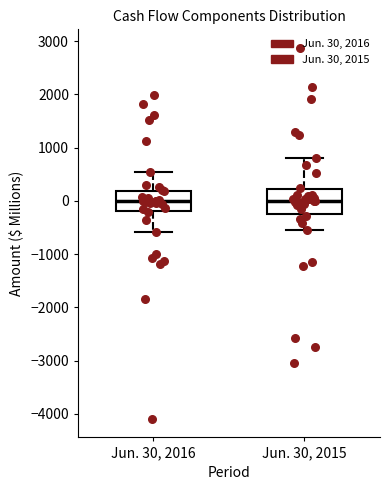

Reading left to right, read every box against the y-axis: the position of its median line, the range the box covers, and the ends of its whiskers. The values are not printed on the chart, so give them approximately, as read against the axis.

Jun. 30, 2016: median 0, box -200 to 200, whiskers -600 to 500
Jun. 30, 2015: median 0, box -200 to 200, whiskers -500 to 800